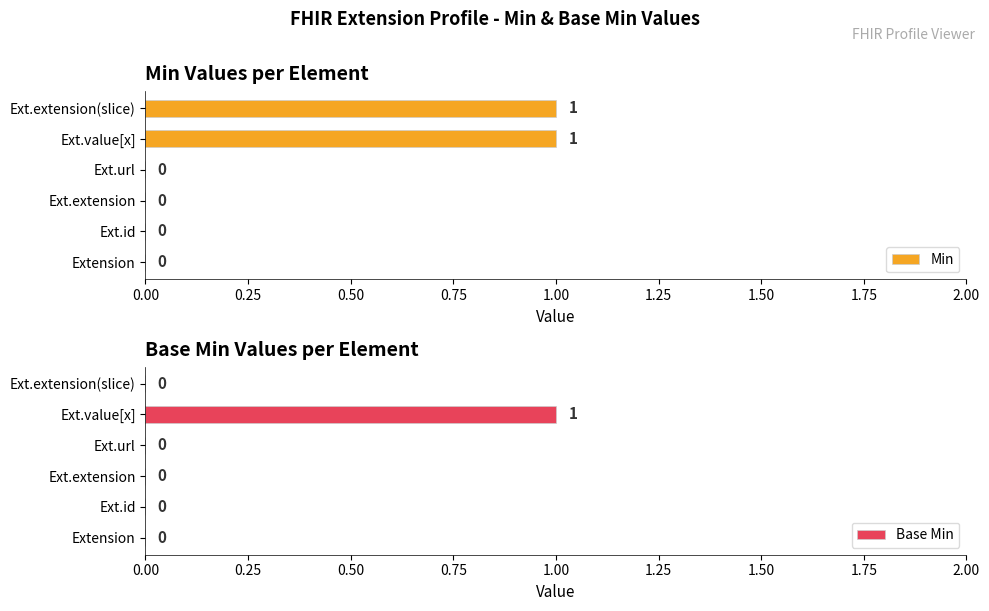

At how many categories does at least one series exceed 0?

2